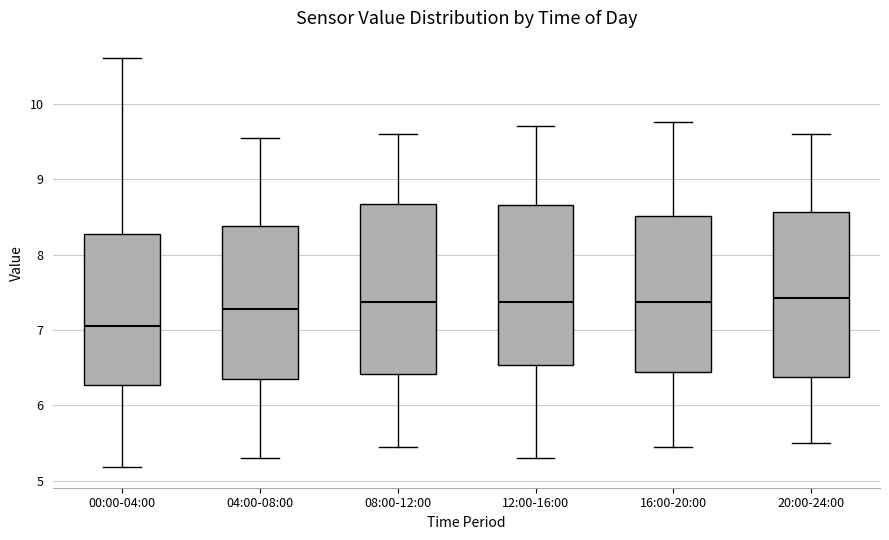

Reading left to right, read every box against the y-axis: the position of its median line, the range the box covers, and the ends of its whiskers. The values are not printed on the chart, so give them approximately, as read against the axis.

00:00-04:00: median 7.1, box 6.3 to 8.3, whiskers 5.2 to 10.6
04:00-08:00: median 7.3, box 6.4 to 8.4, whiskers 5.3 to 9.6
08:00-12:00: median 7.4, box 6.4 to 8.7, whiskers 5.5 to 9.6
12:00-16:00: median 7.4, box 6.5 to 8.7, whiskers 5.3 to 9.7
16:00-20:00: median 7.4, box 6.4 to 8.5, whiskers 5.5 to 9.8
20:00-24:00: median 7.4, box 6.4 to 8.6, whiskers 5.5 to 9.6